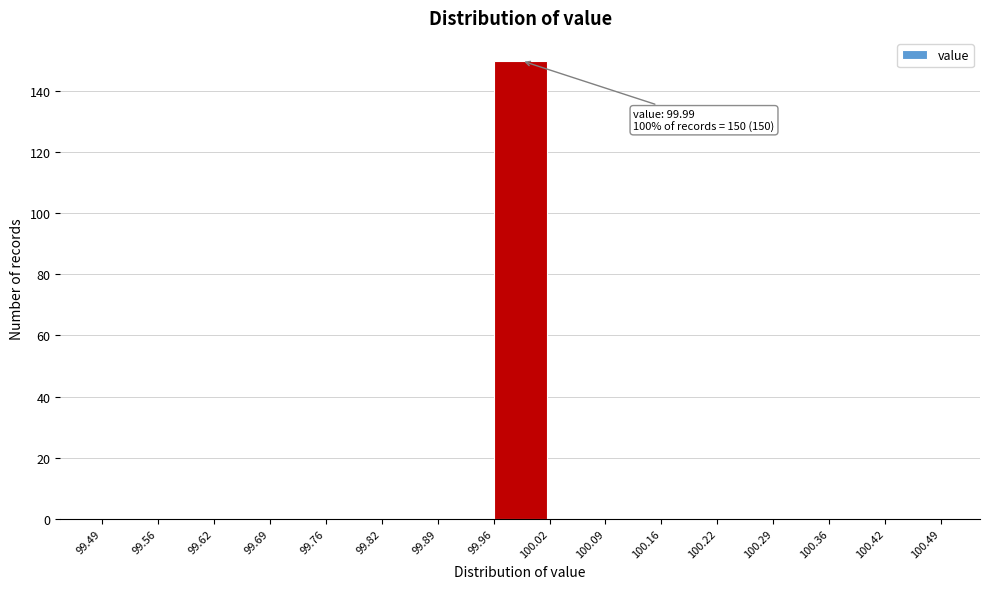

Over which range of the x-axis is the bar tallest?

99.96 to 100.02